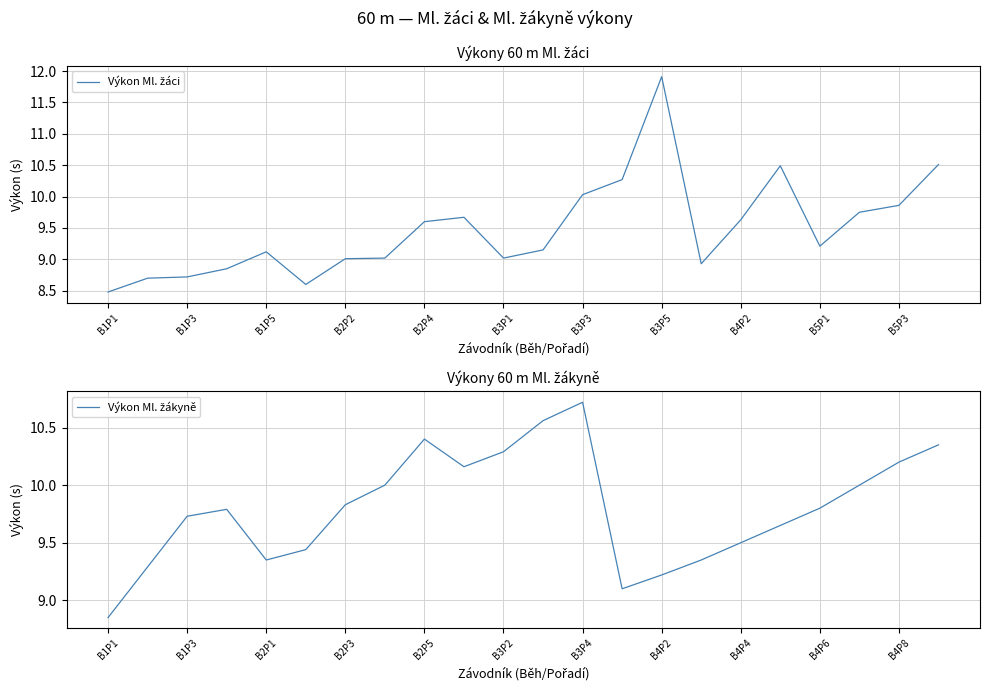

What position from the left is 17?

18